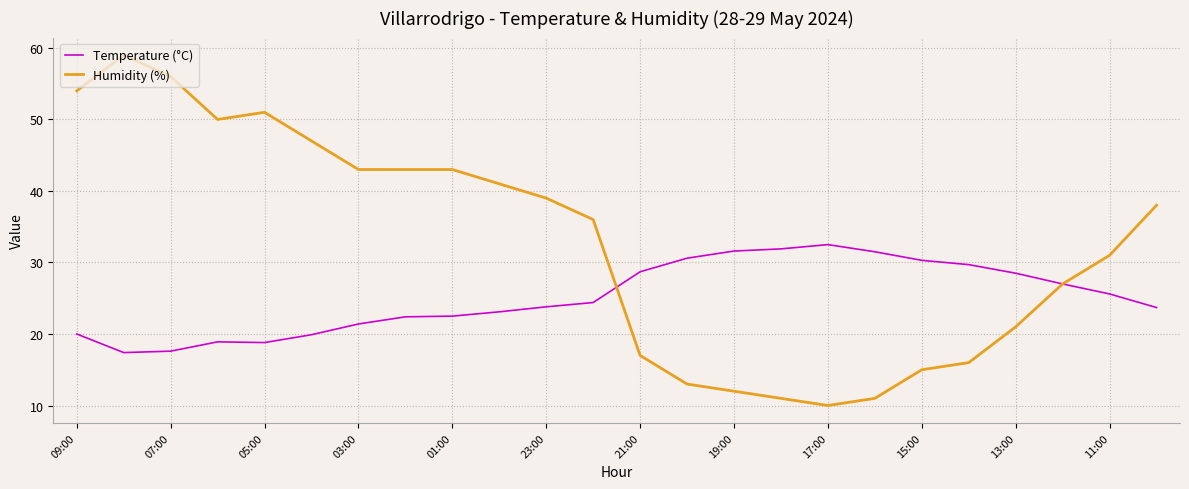

At how many categories does at least one series exceed 14?

24